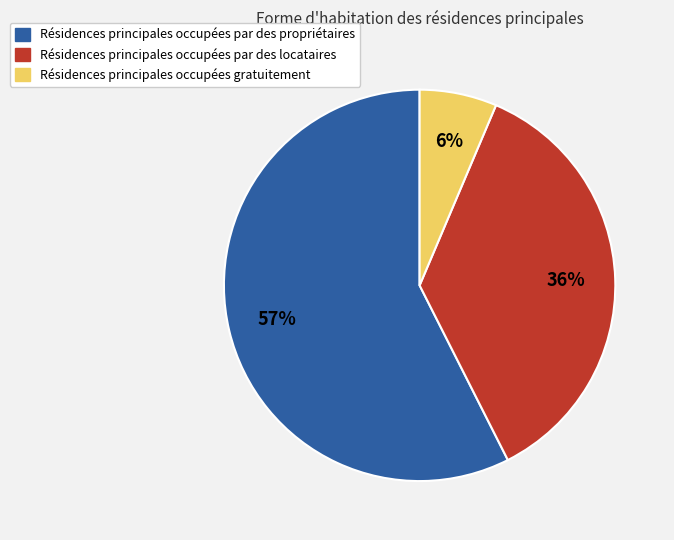

Which has a higher value, Résidences principales occupées par des propriétaires or Résidences principales occupées gratuitement?

Résidences principales occupées par des propriétaires